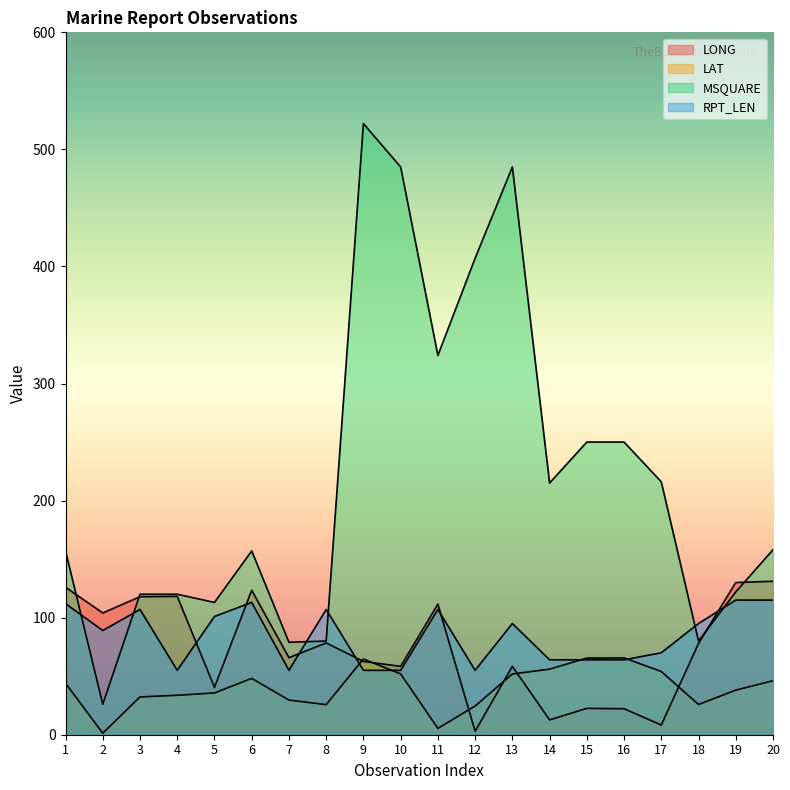

Which category has the lowest value in the RPT_LEN series?

4